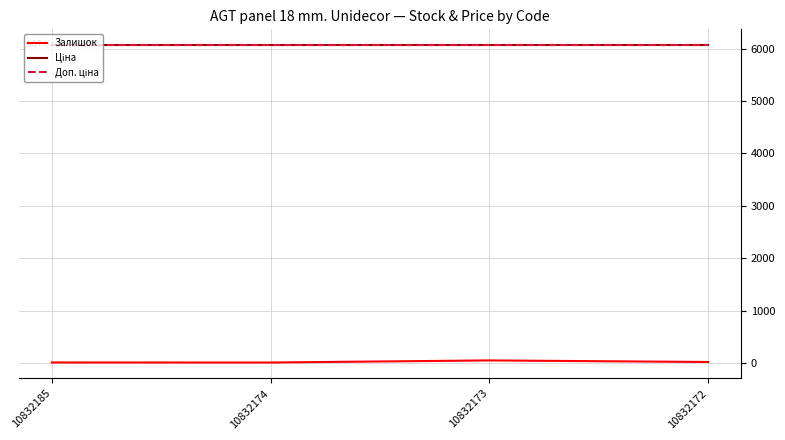

What is the value of the Доп. ціна point at the 2nd from the left?

6067.2